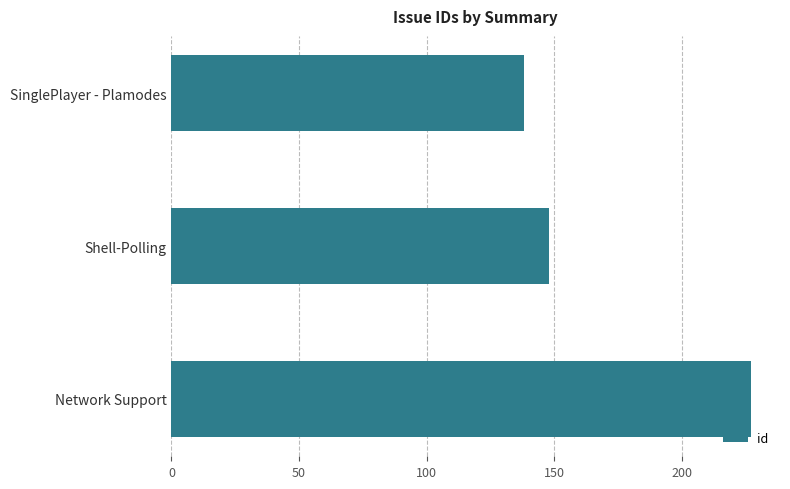

The chart shows a value of 138 at SinglePlayer - Plamodes. True or false?

True